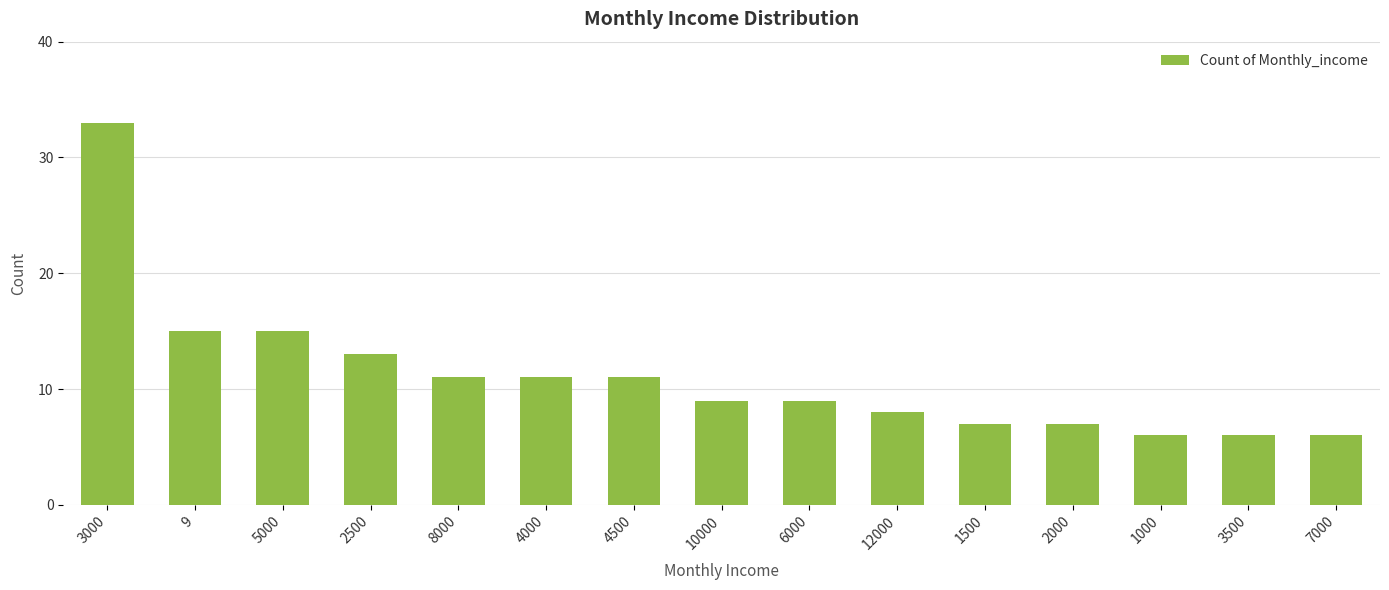

What is the change in value from 2000 to 3500?

-1